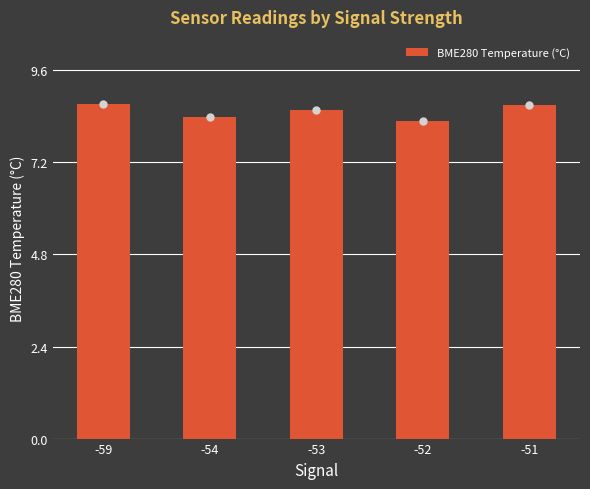

What is the minimum value shown in the chart?

8.3